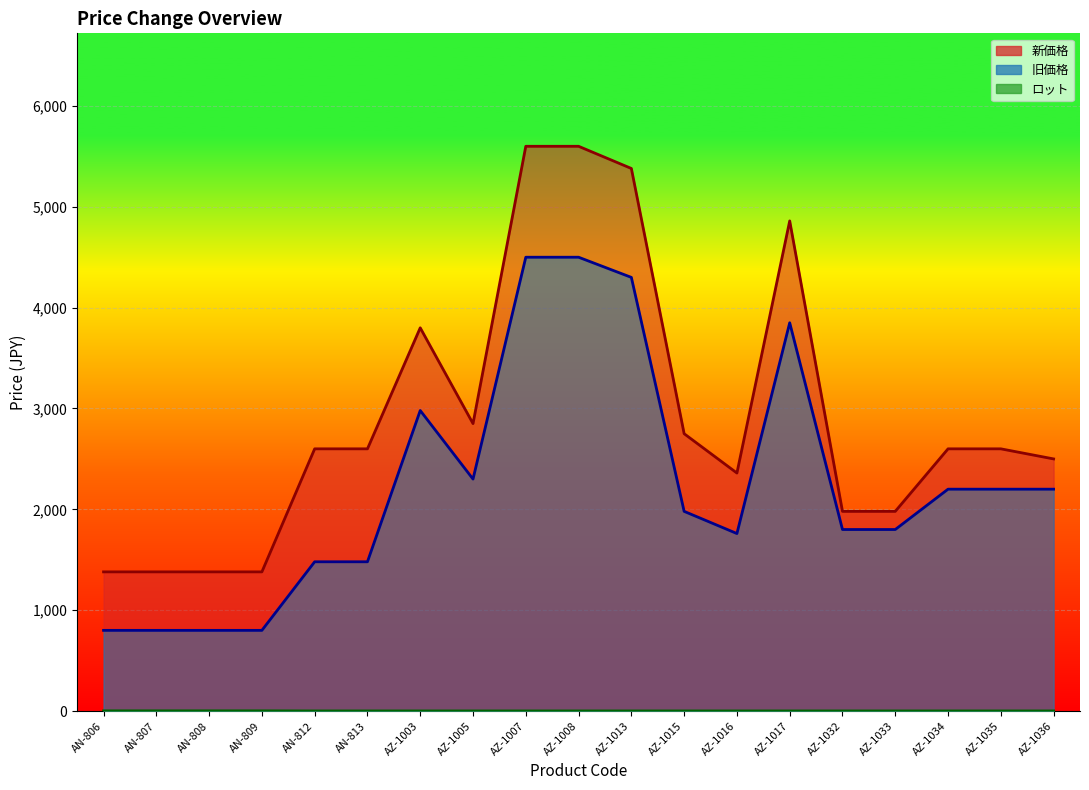

Which series has the largest range (max minus min)?

新価格